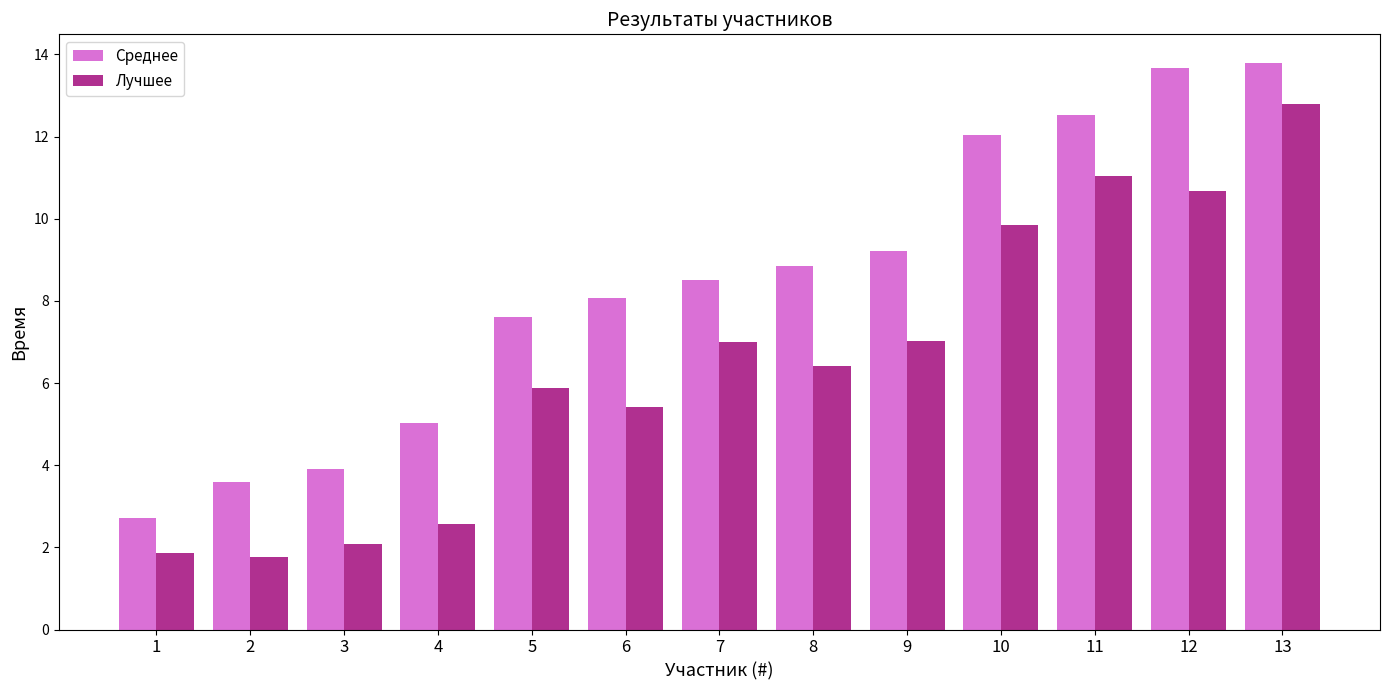

What is the difference between the highest and lowest values at 2?

1.8